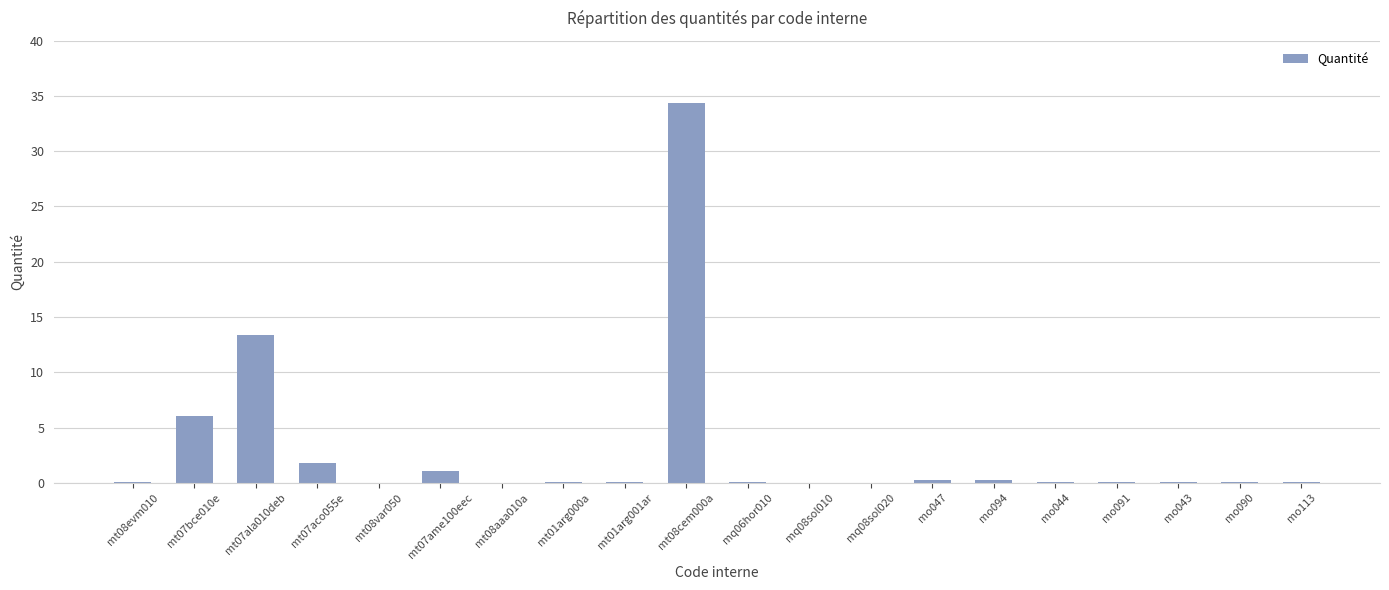

What is the sum of the values at mo094 and mo113?

0.3